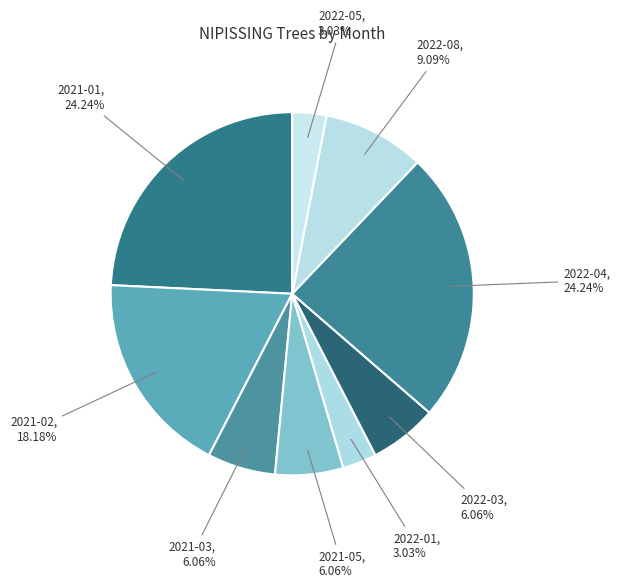

Does any single category account for the majority?

No